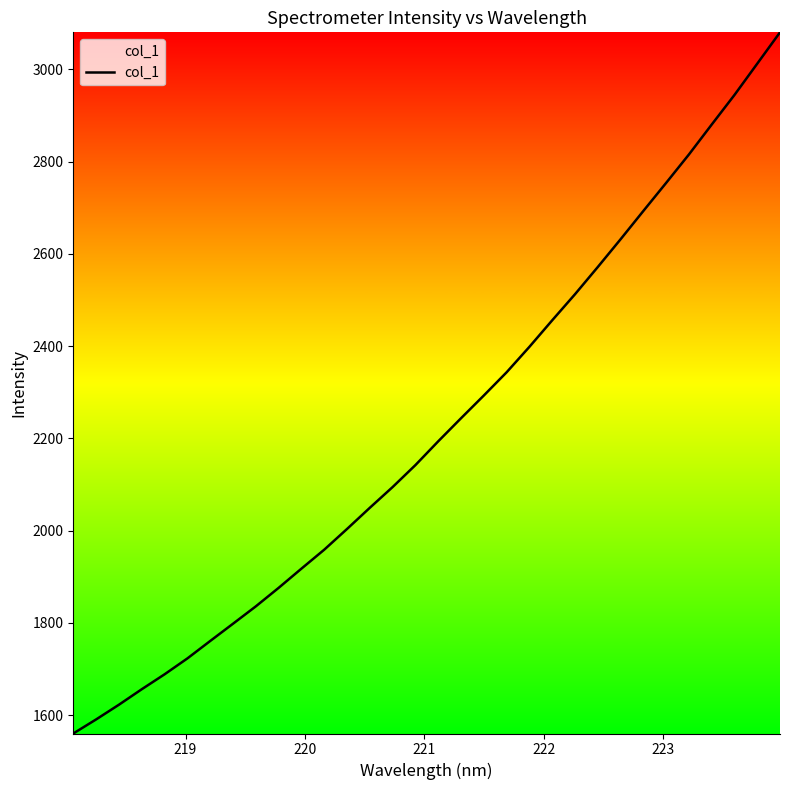

What is the greatest value displayed?

3080.5